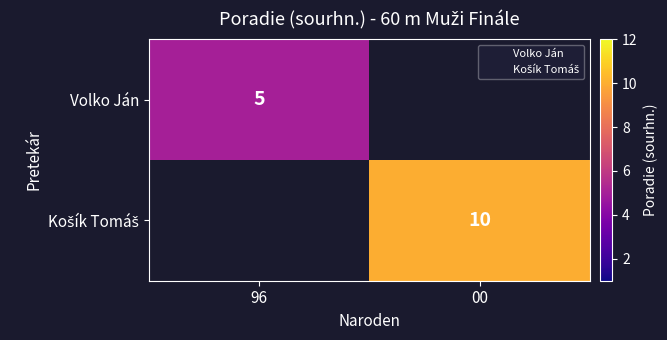

Which category has the highest value in the Košík Tomáš series?

96